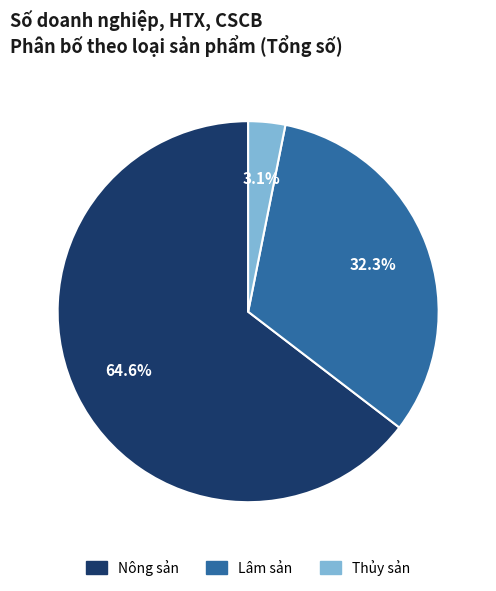

To the nearest percent, what is the difference between the largest and smallest slice percentages?

61%